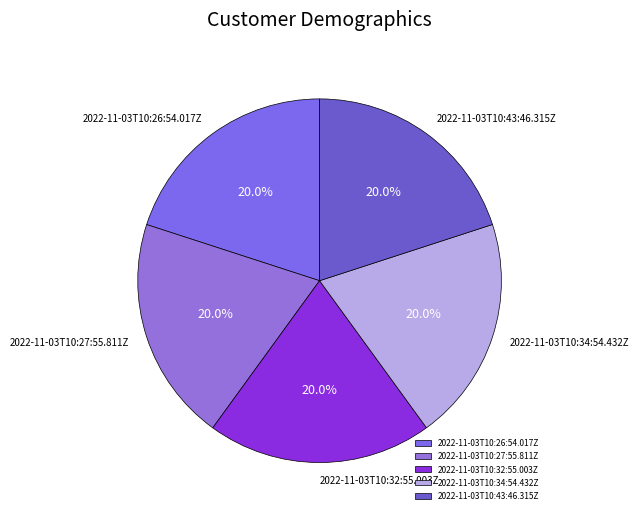

What is the total percentage of 2022-11-03T10:32:55.003Z and 2022-11-03T10:43:46.315Z?

40.0%